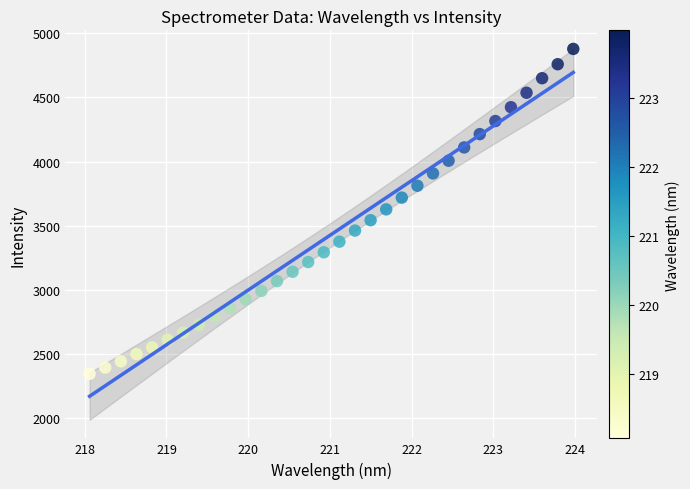

What is the range of X values (max minus min)?

5.9